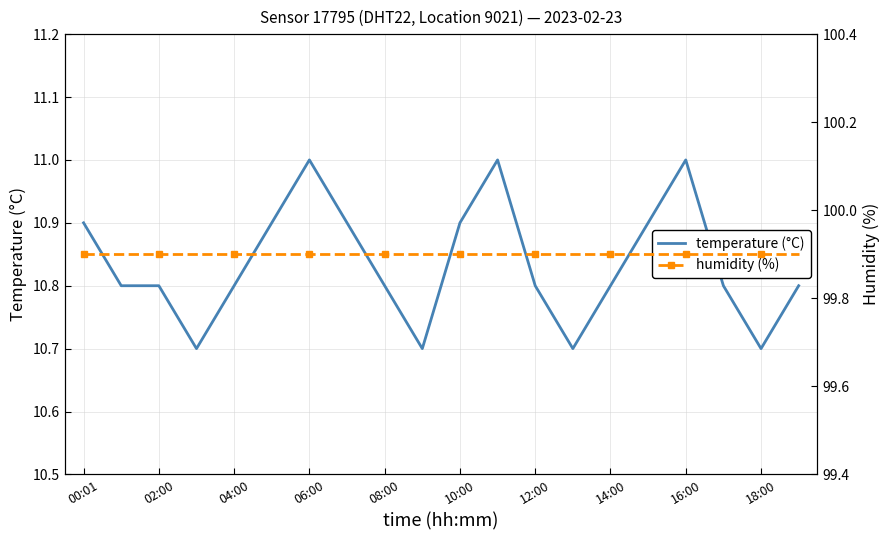

Is the value of humidity (%) at 08:00 greater than the value of temperature (°C) at 12:00?

Yes